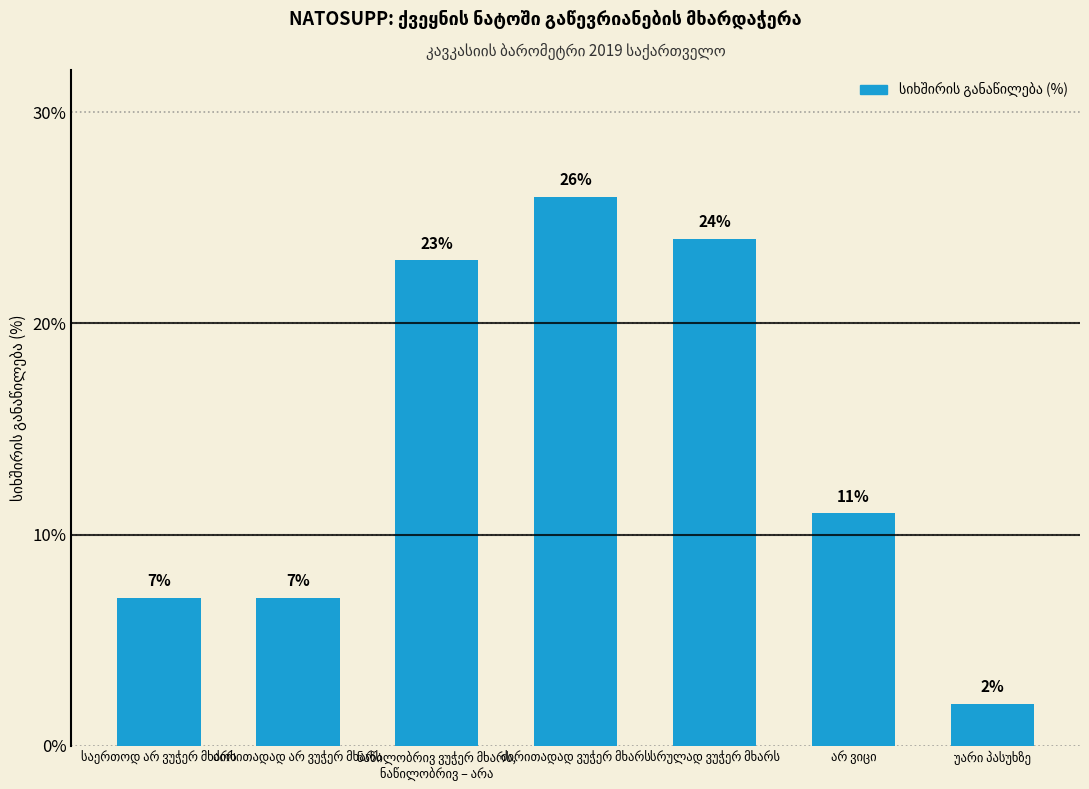

Reading left to right, list all the values displayed in this chart.

7	7	23	26	24	11	2